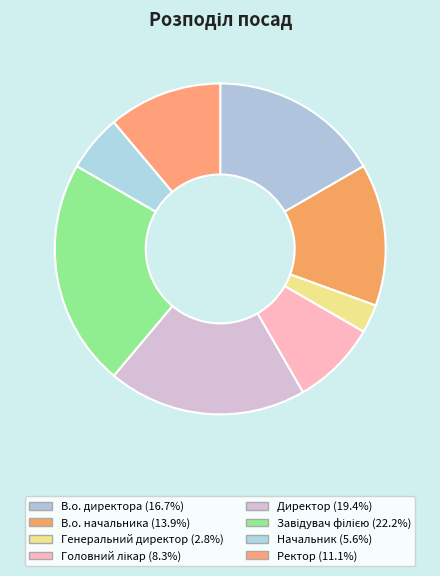

How many slices are in this pie chart?

8